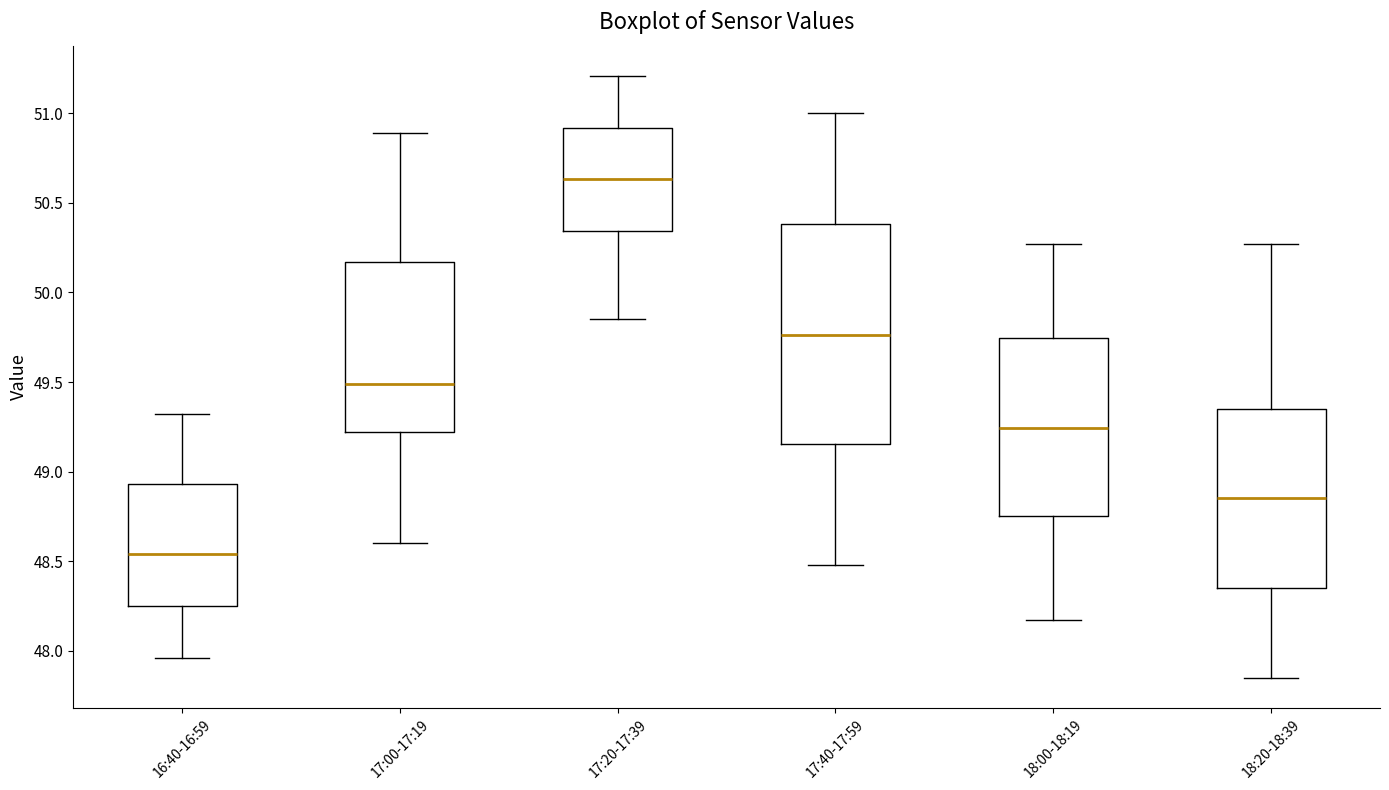

Where does the lower whisker of the box for 17:40-17:59 end on the y-axis? The values are not printed on the chart, so give them approximately, as read against the axis.

48.50